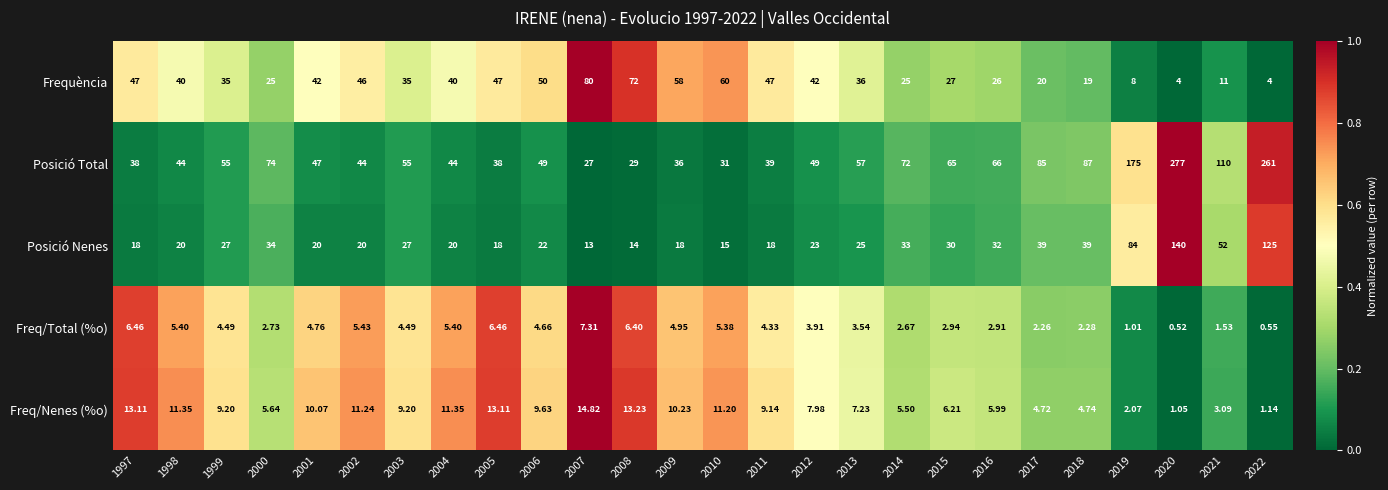

Rank the series by their maximum value, from lowest to highest.

Freq/Total (%o), Freq/Nenes (%o), Frequència, Posició Nenes, Posició Total